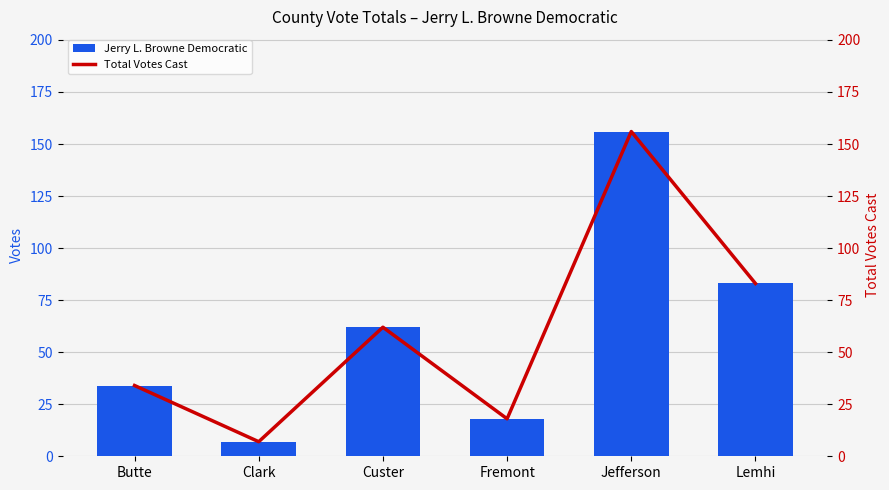

What is the value of the Jerry L. Browne Democratic bar at the 1st from the left?

34